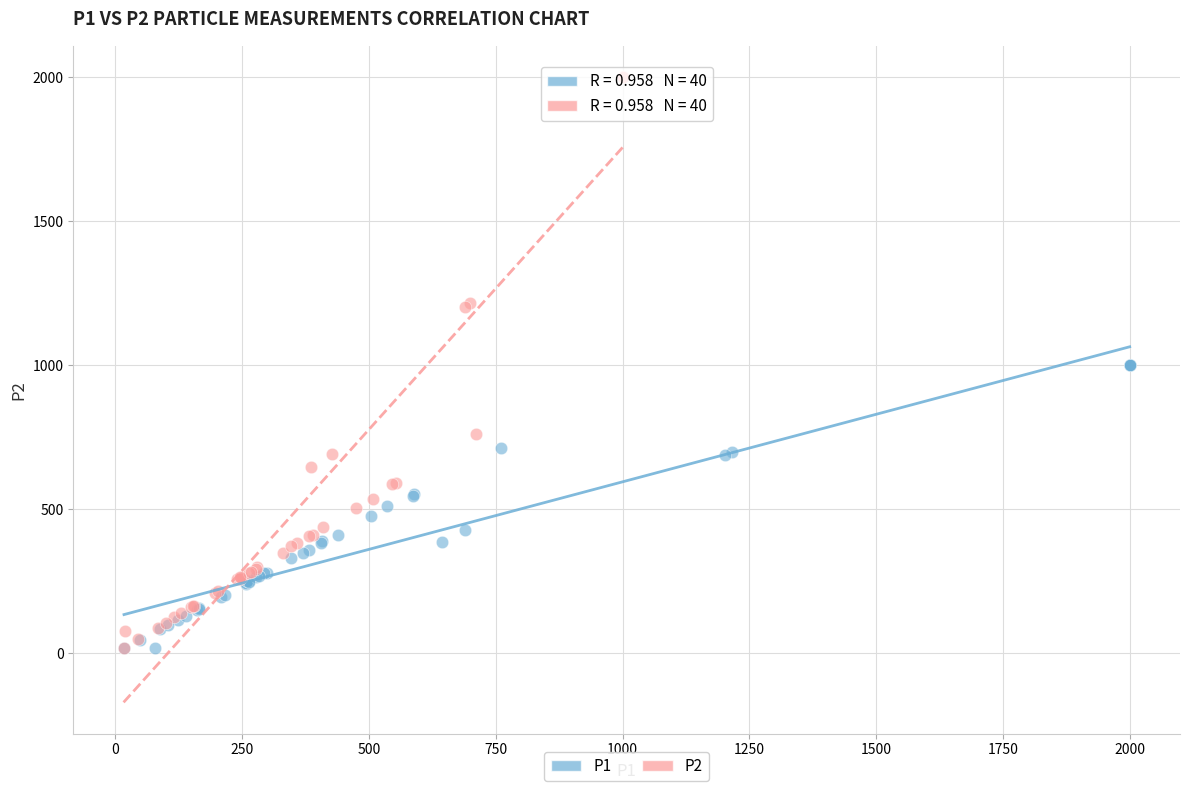

Which series reaches the maximum Y coordinate?

P2